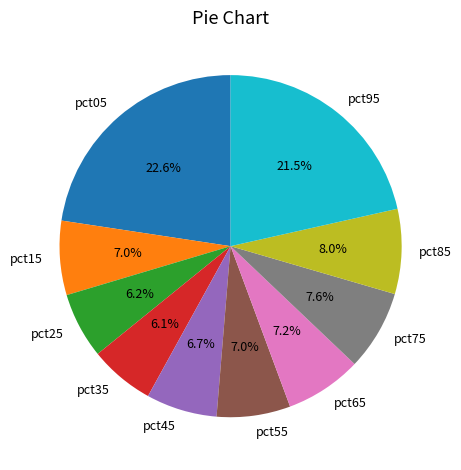

What is the largest slice in the pie chart?

pct05